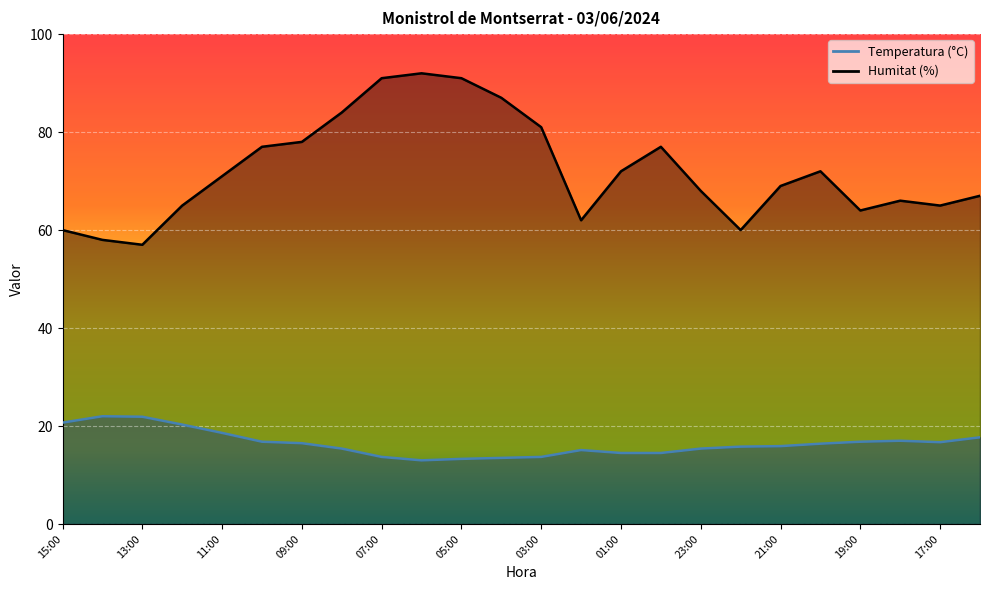

True or false: Humitat (%) and Temperatura (°C) intersect in this chart.

False